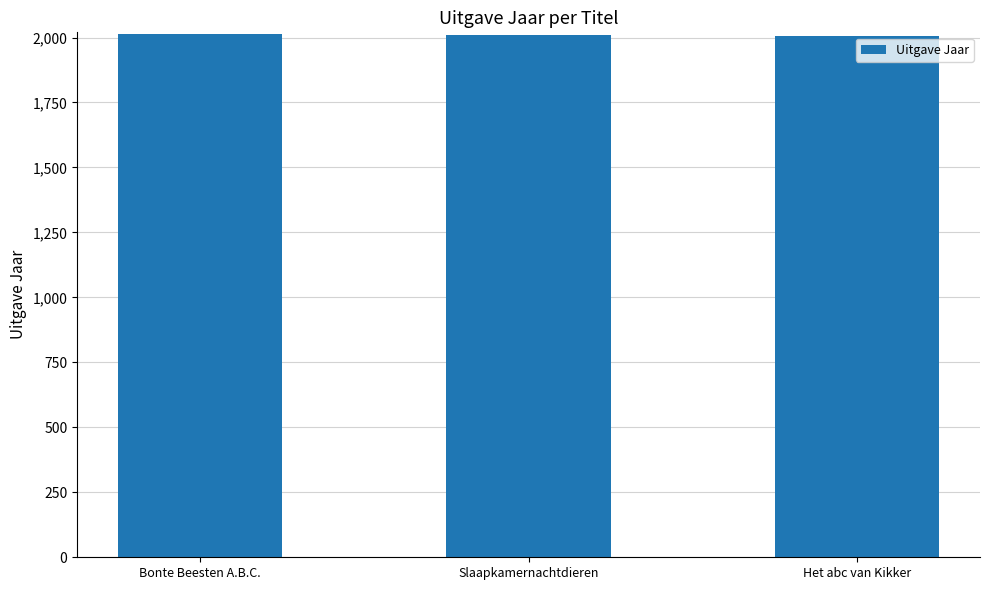

How many categories are shown in the chart?

3